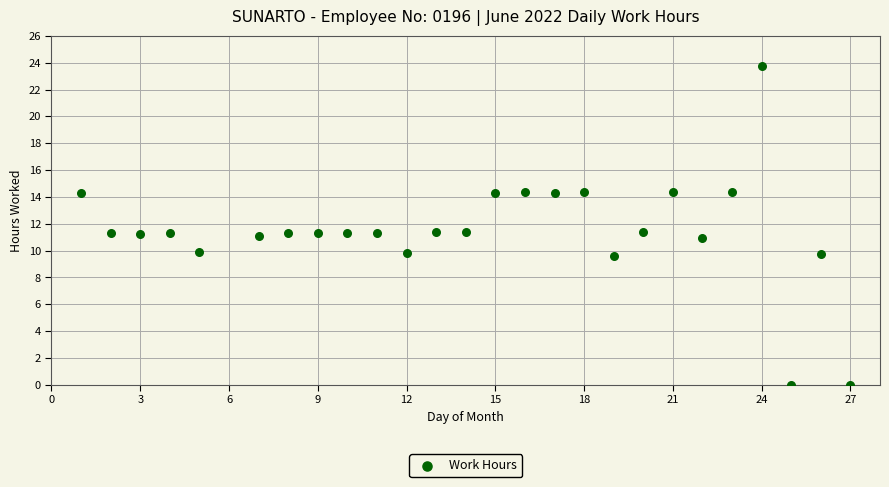

What is the range of Y values (max minus min)?

23.8